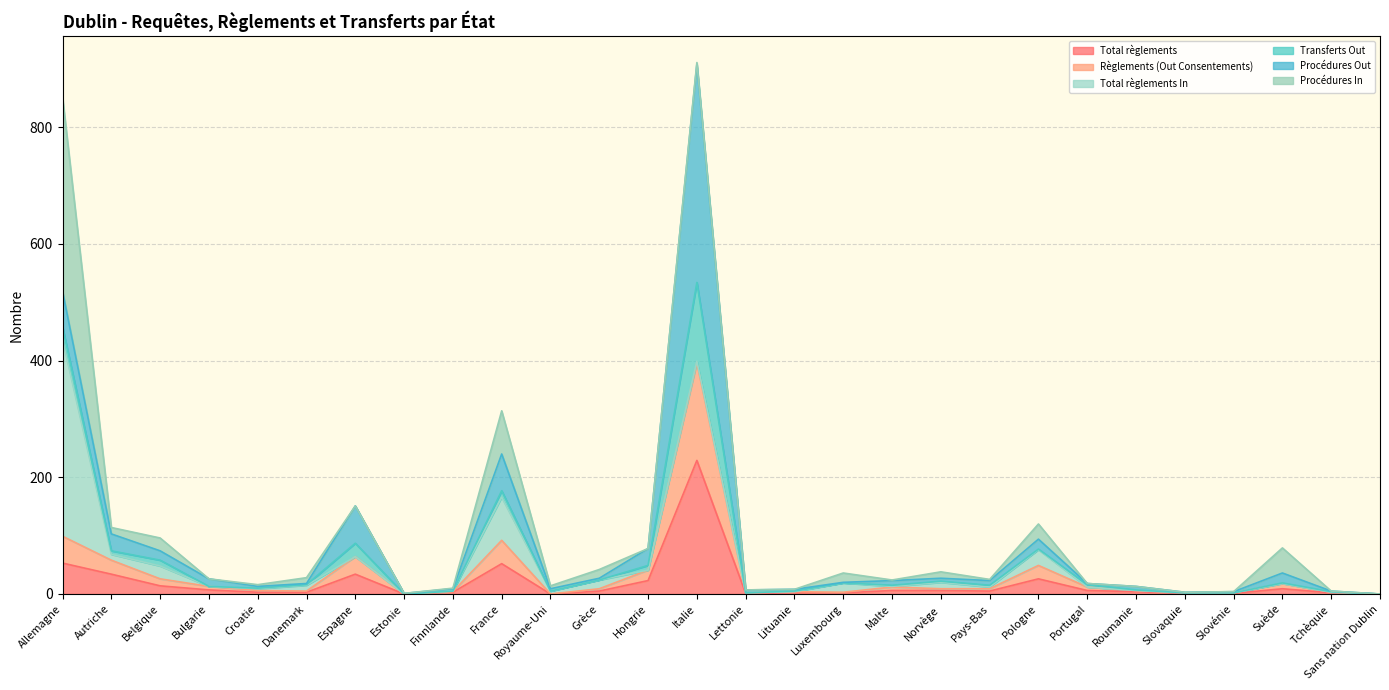

Between Croatie and Lituanie, which is larger?

Croatie